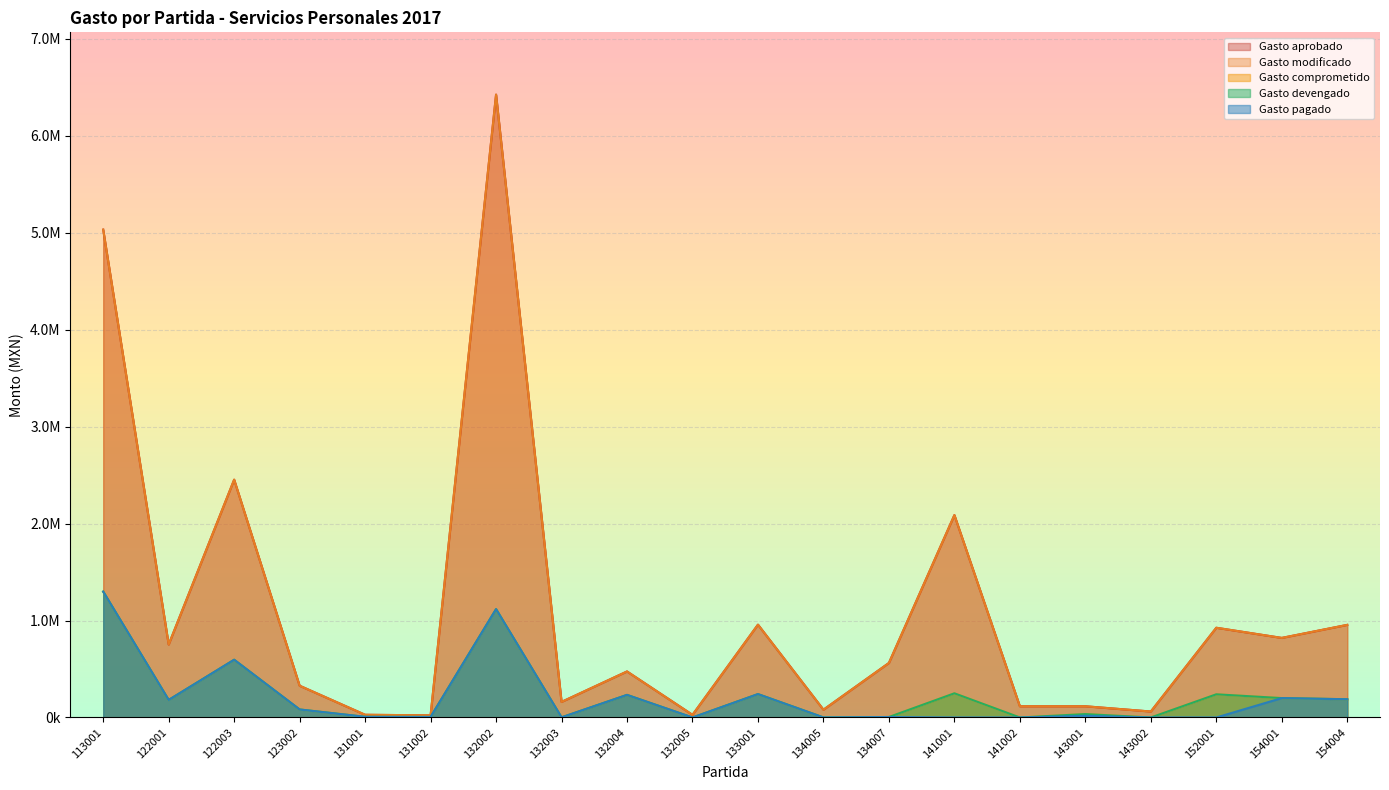

True or false: Gasto devengado and Gasto comprometido intersect in this chart.

False